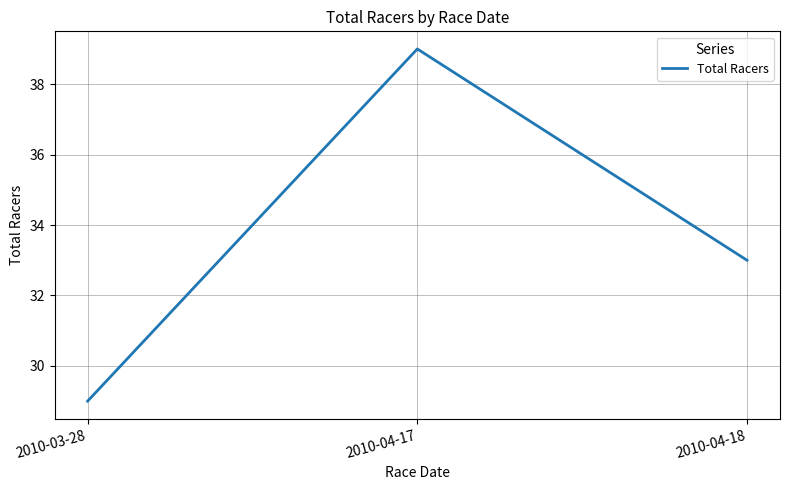

Rank the categories by value from lowest to highest.

2010-03-28, 2010-04-18, 2010-04-17